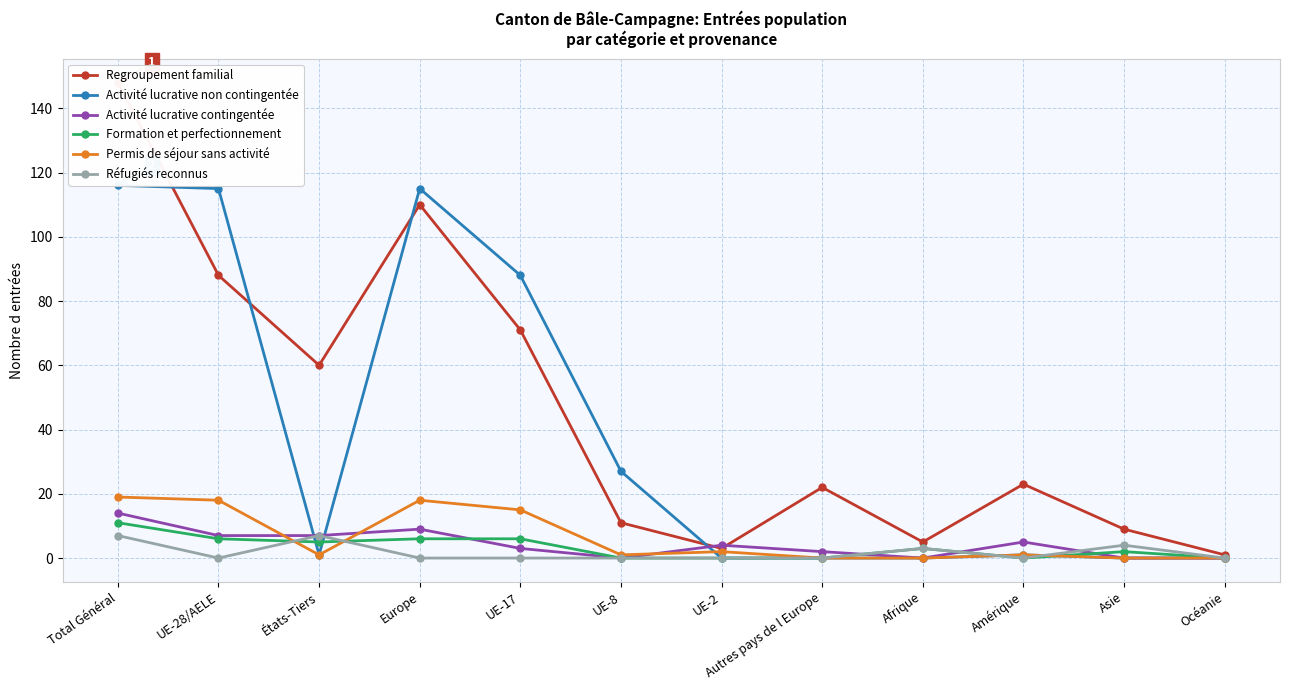

What is the sum of the Formation et perfectionnement values at UE-28/AELE and UE-17?

12